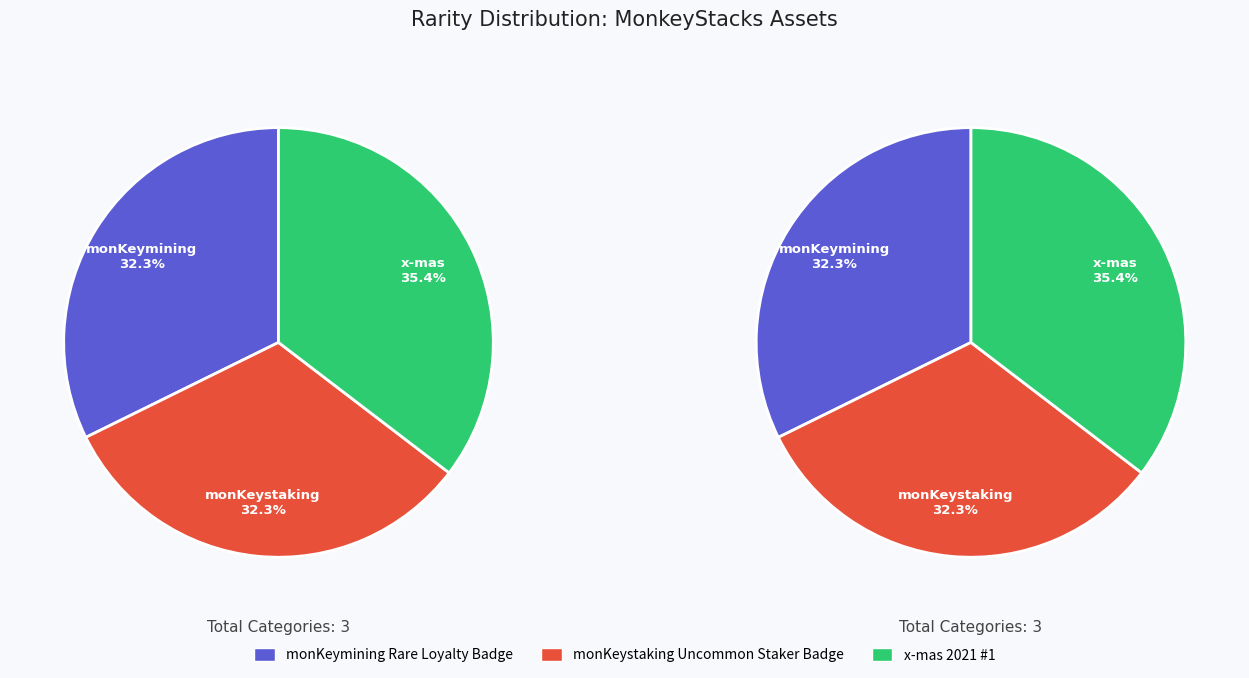

Does x-mas 2021 #1 represent more than half of the total?

No